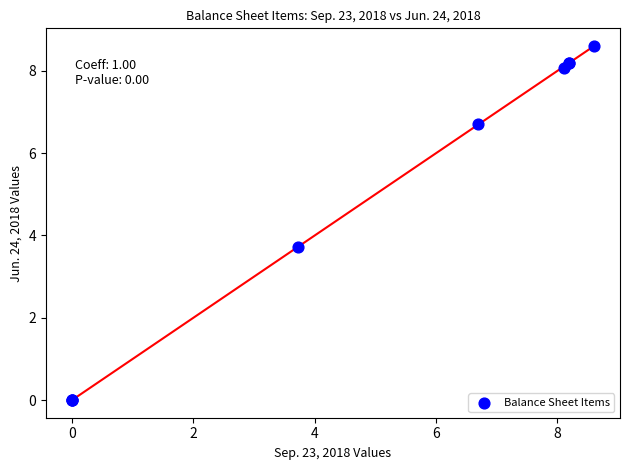

What Y value in the scatter plot is closest to 4?

3.7